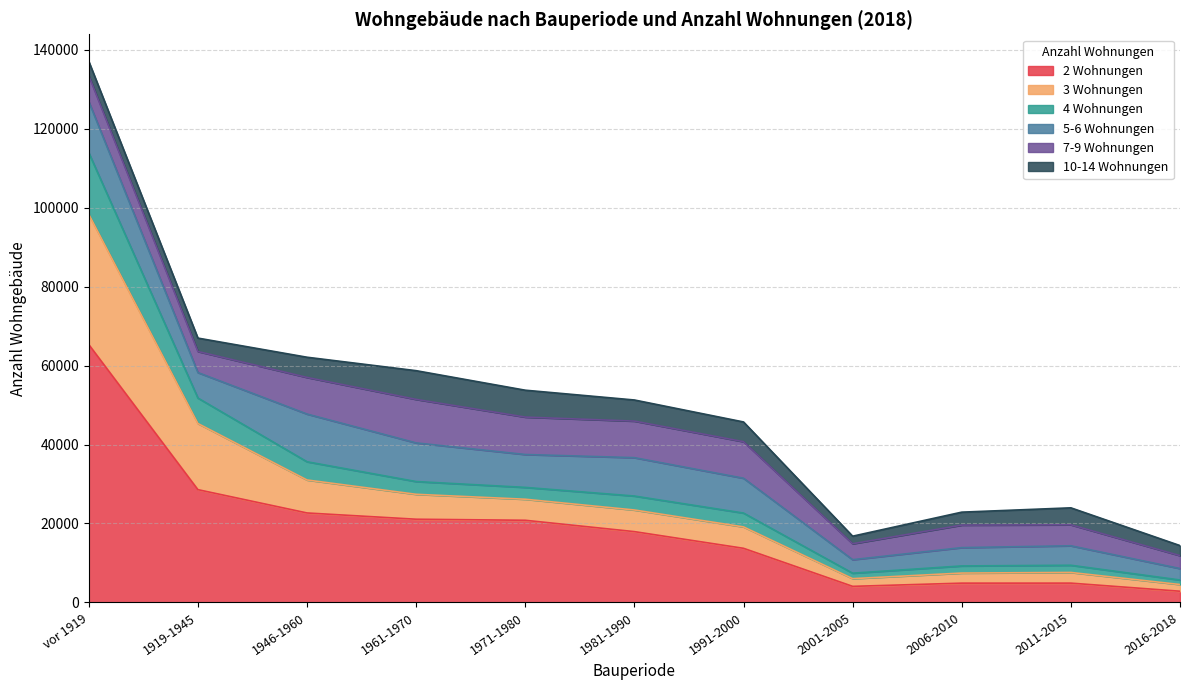

Count the number of categories in the chart.

11